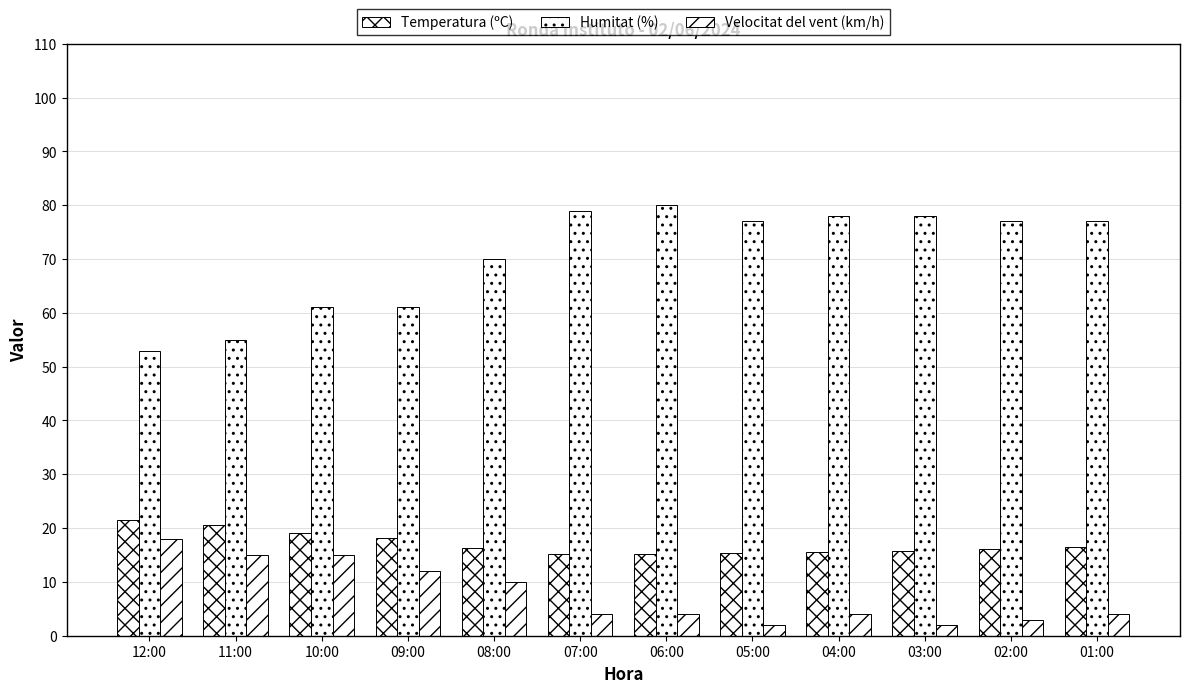

At which label does Humitat (%) first exceed 77?

07:00